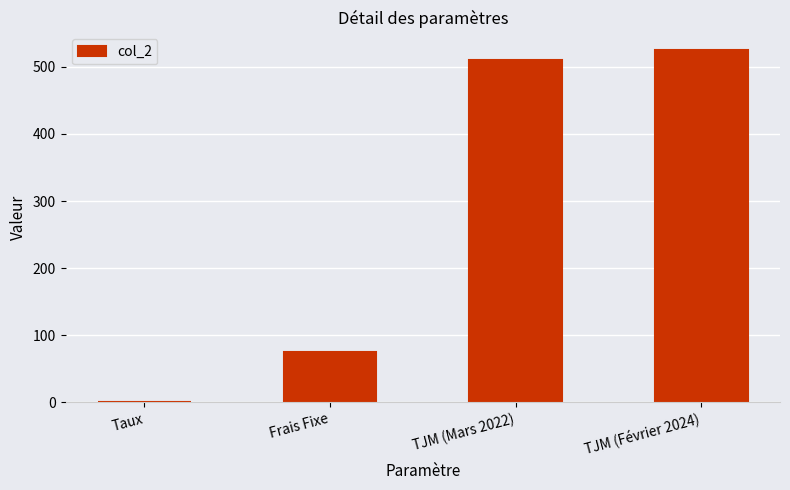

What is the change in value from Frais Fixe to TJM (Mars 2022)?

+435.0